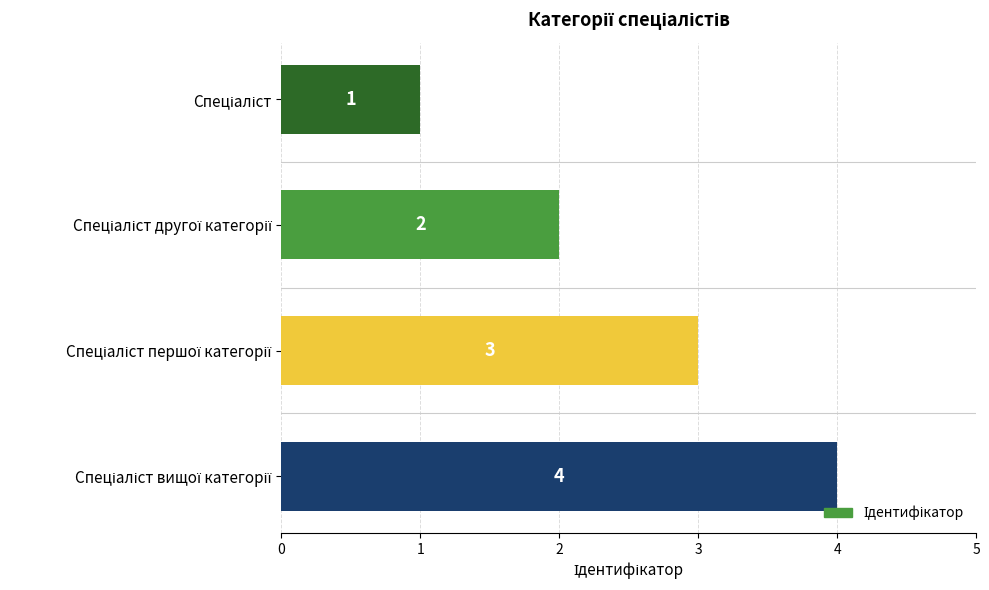

What is the sum of all values?

10